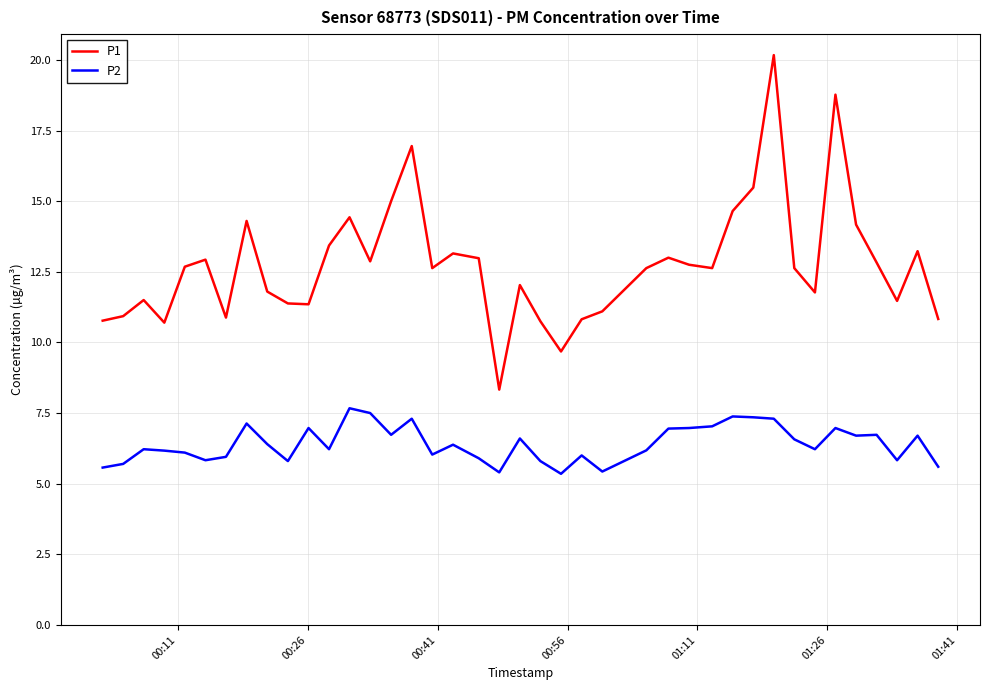

Which series has the largest total across all categories?

P1